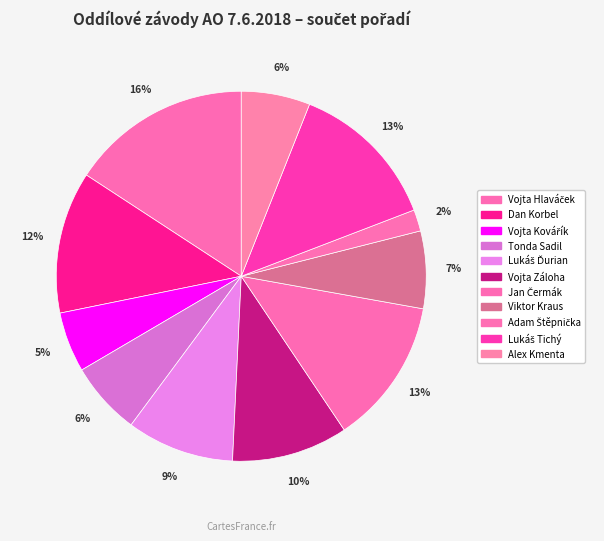

To the nearest percent, what is the combined percentage of Vojta Kovářík and Tonda Sadil?

12%